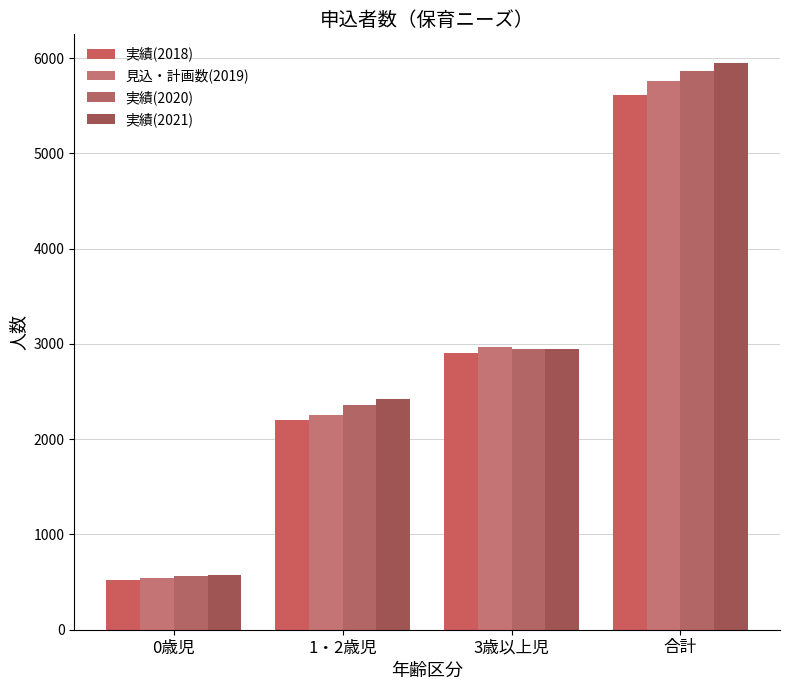

What is the difference between the maximum and minimum values in the 実績(2018) series?

5098